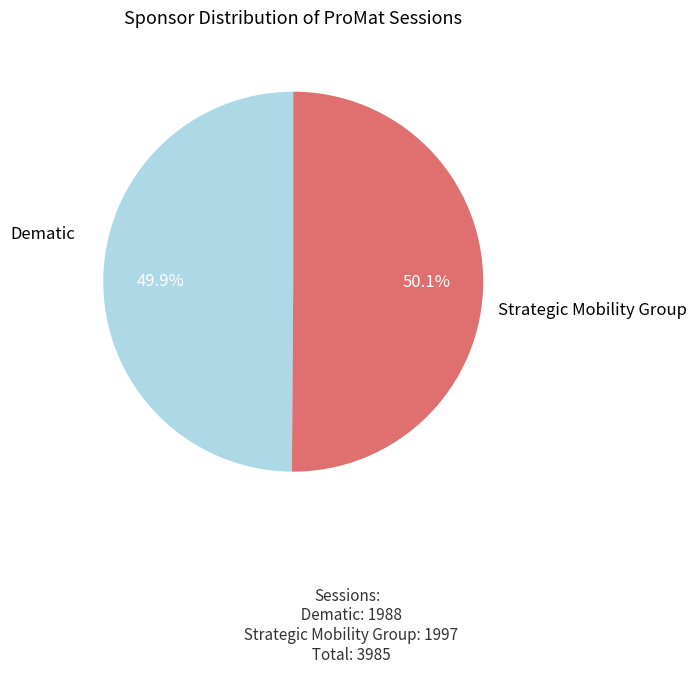

Is there any slice that represents more than half of the pie?

Yes